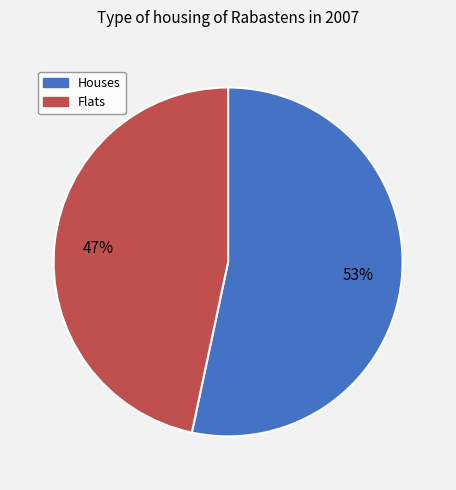

Count the number of slices in the pie.

2